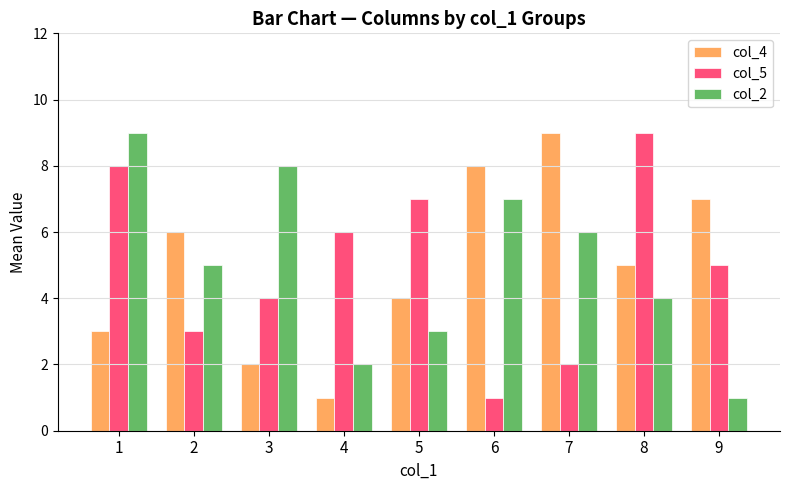

What is the total value across all series at 7?

17